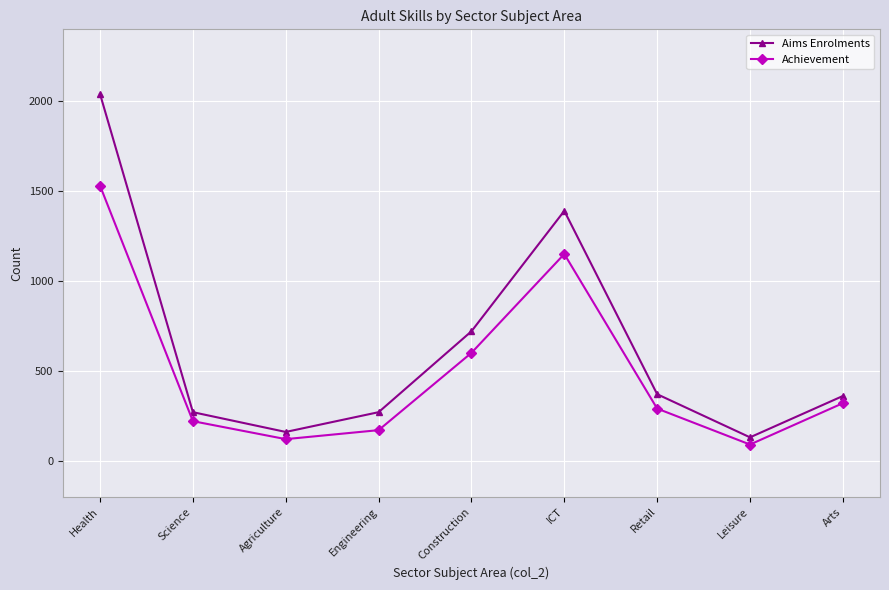

What is the spread (max minus min) of values at Agriculture?

40